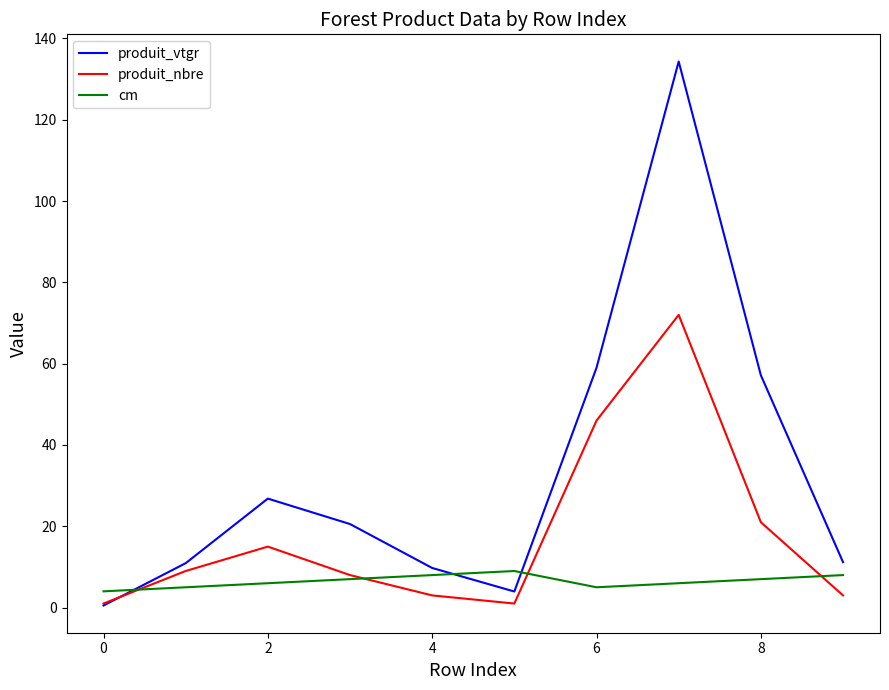

What are all the series names shown in the legend?

produit_vtgr, produit_nbre, cm